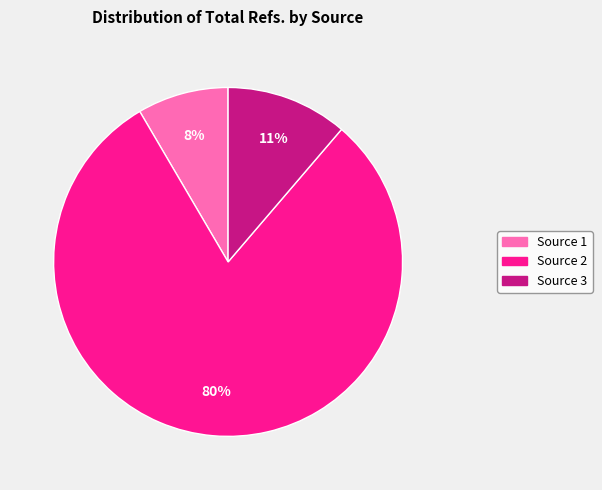

To the nearest percent, what is the average slice percentage?

33%